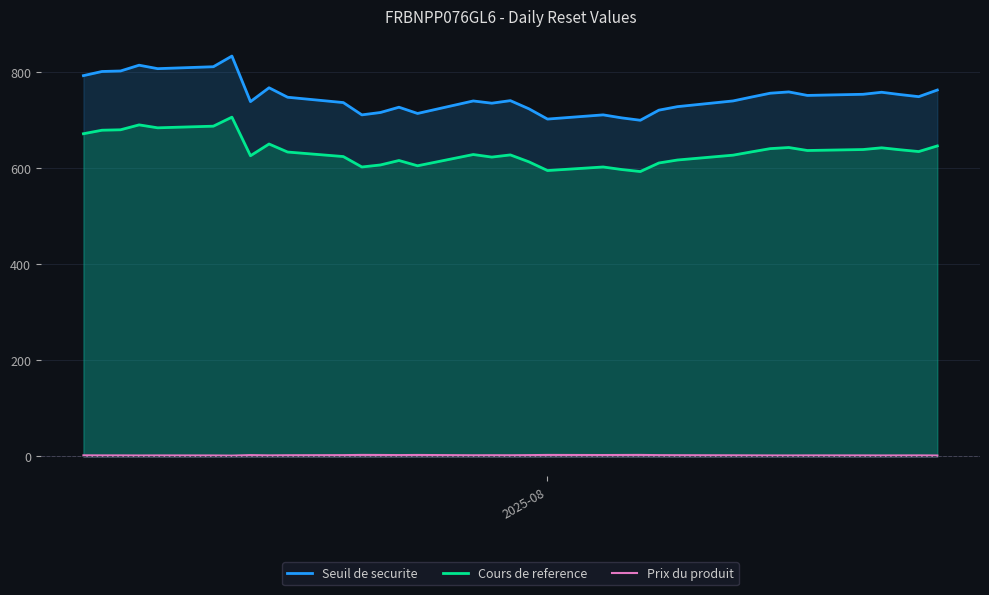

How many categories are shown in the chart?

35